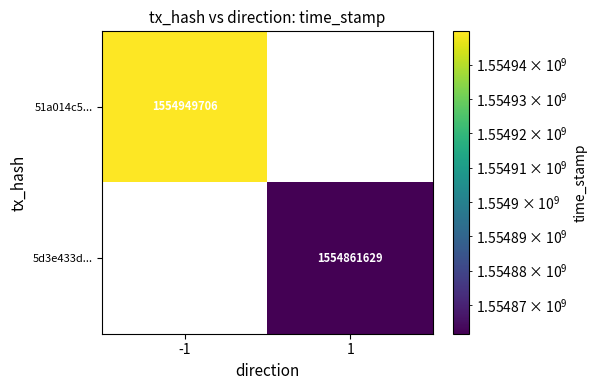

True or false: 5d3e433d... has a value of 1018915448.0 at 1.

False